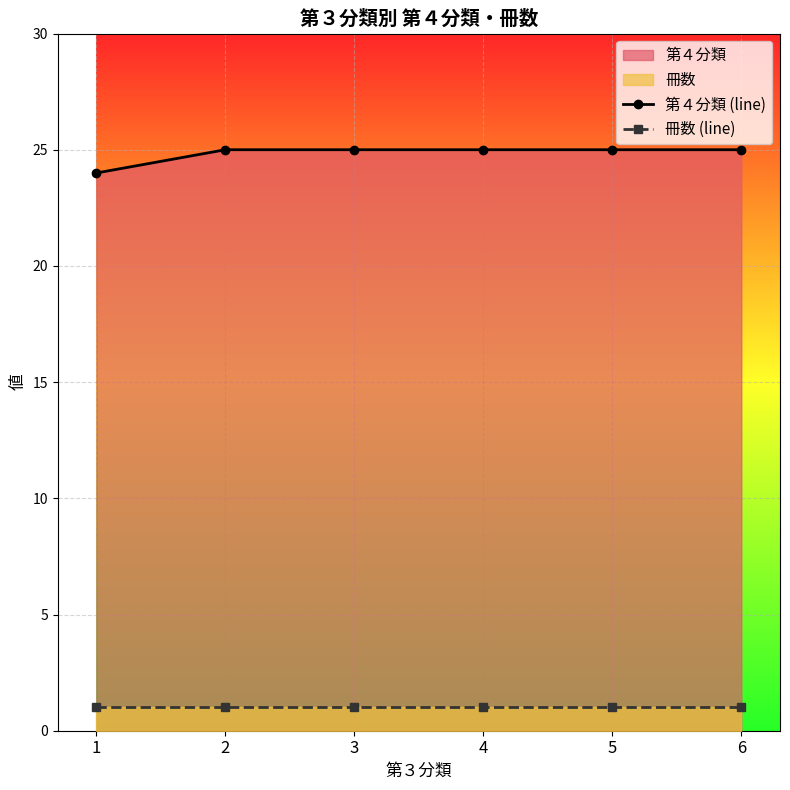

What is the difference between the highest and lowest values at 6?

24